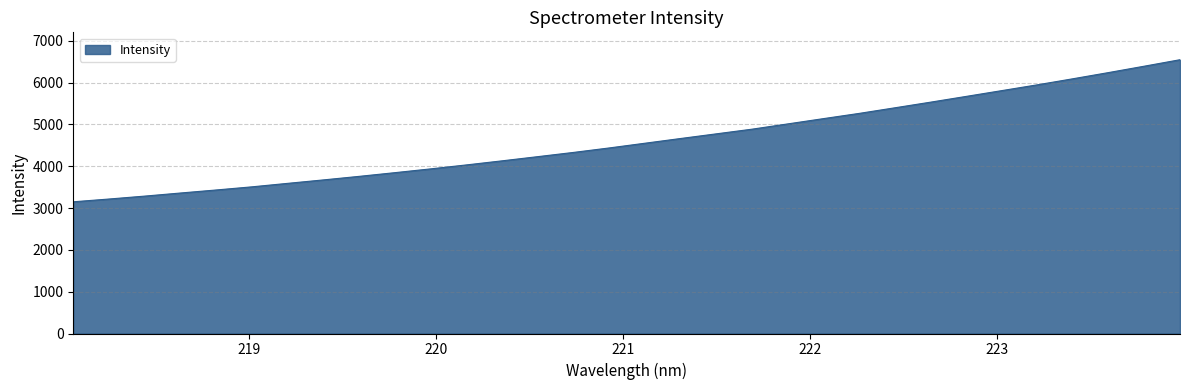

What is the difference between the maximum and minimum values?

3397.4